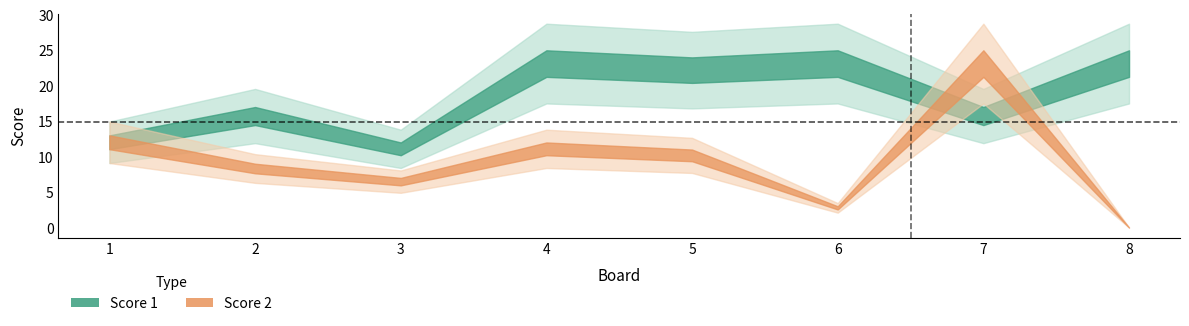

What is the spread (max minus min) of values at 4?

13